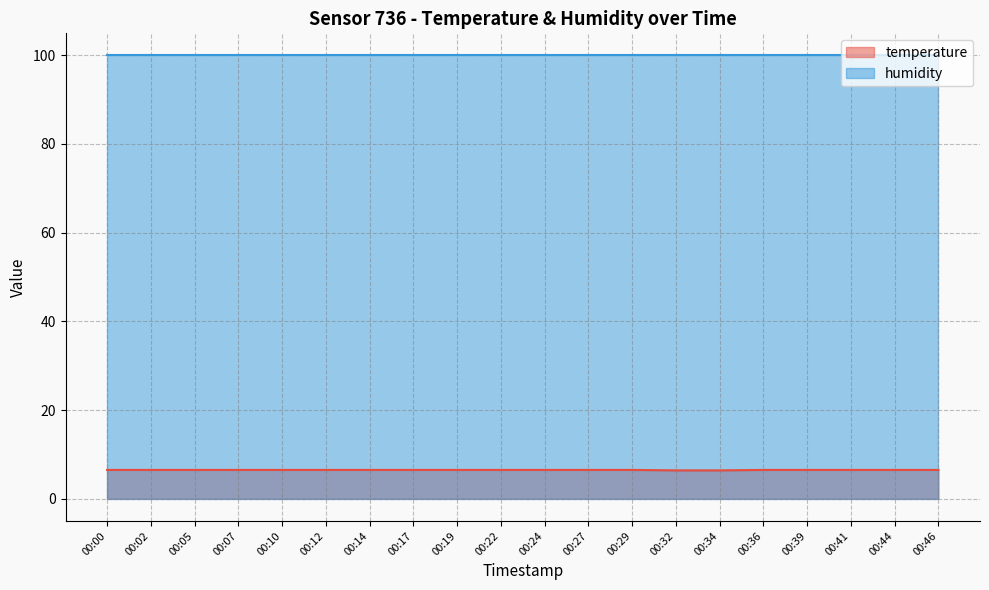

True or false: there are more than 2 points higher than both neighbors.

False